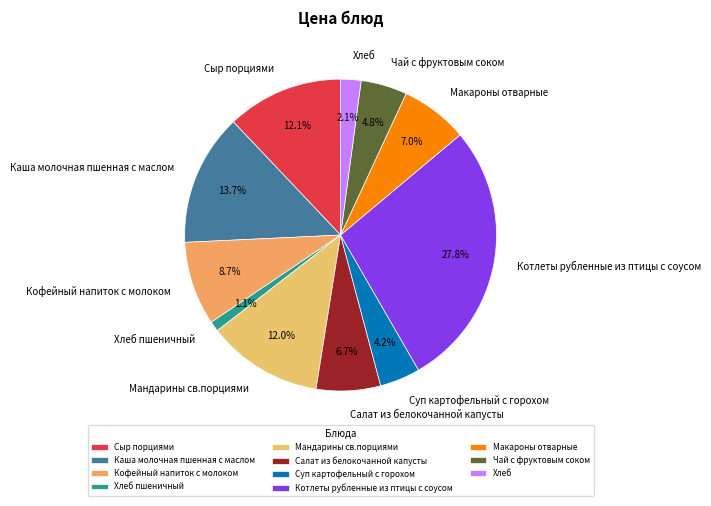

Combined, do Хлеб and Чай с фруктовым соком account for over 50%?

No